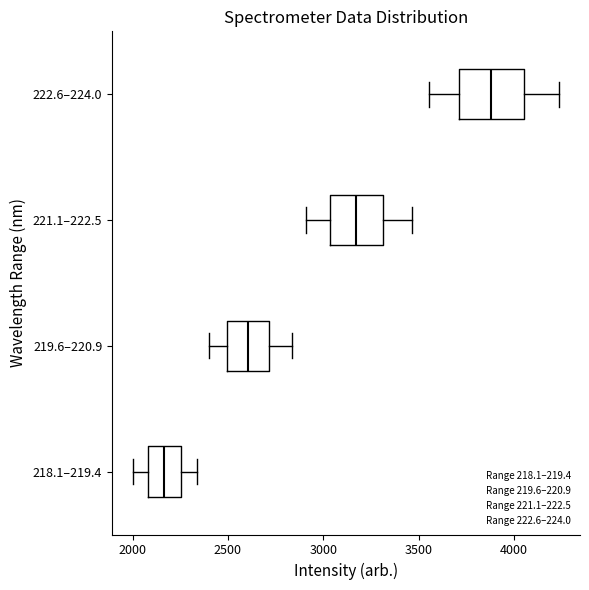

Which box has the furthest to the right median line?

222.6–224.0